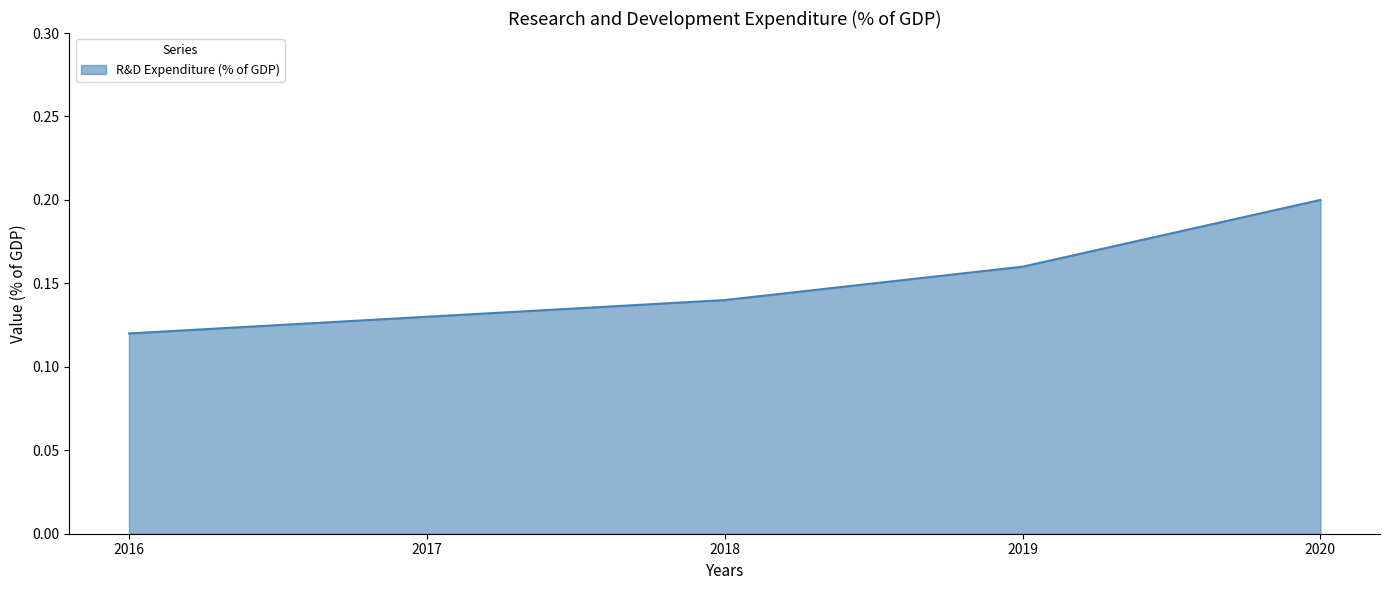

List the labels in order of value, largest first.

2020, 2019, 2018, 2017, 2016